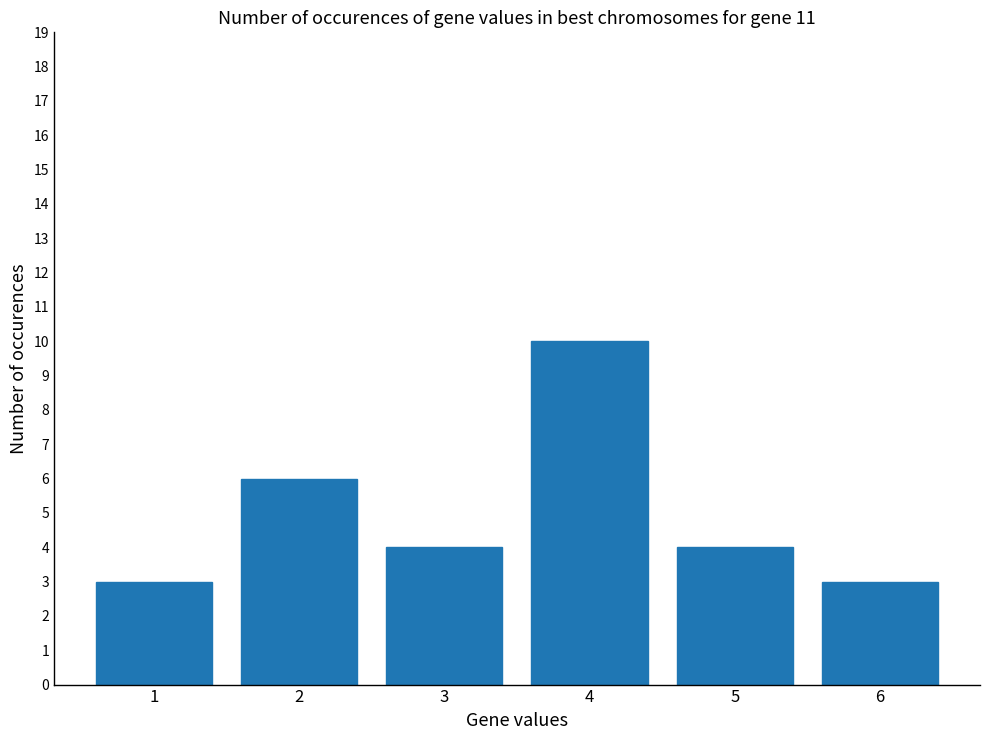

Which category has the highest value across all series?

4